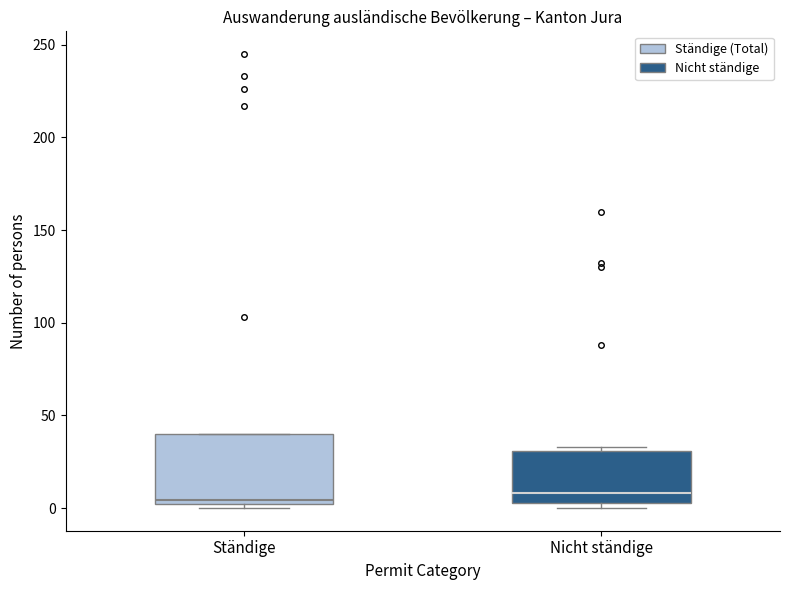

Which box is the tallest, from its lower edge to its upper edge?

Ständige